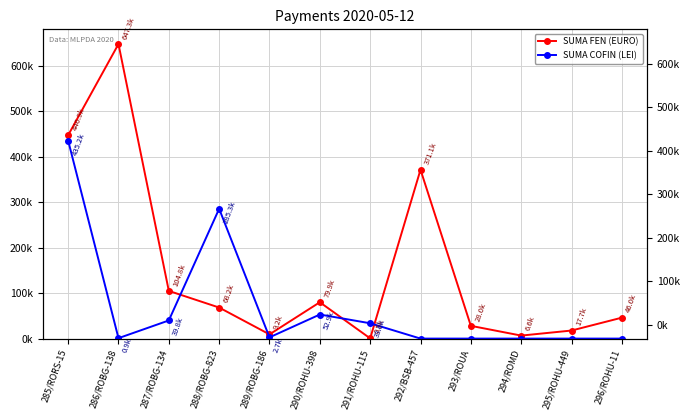

How many lines are shown in the chart?

2